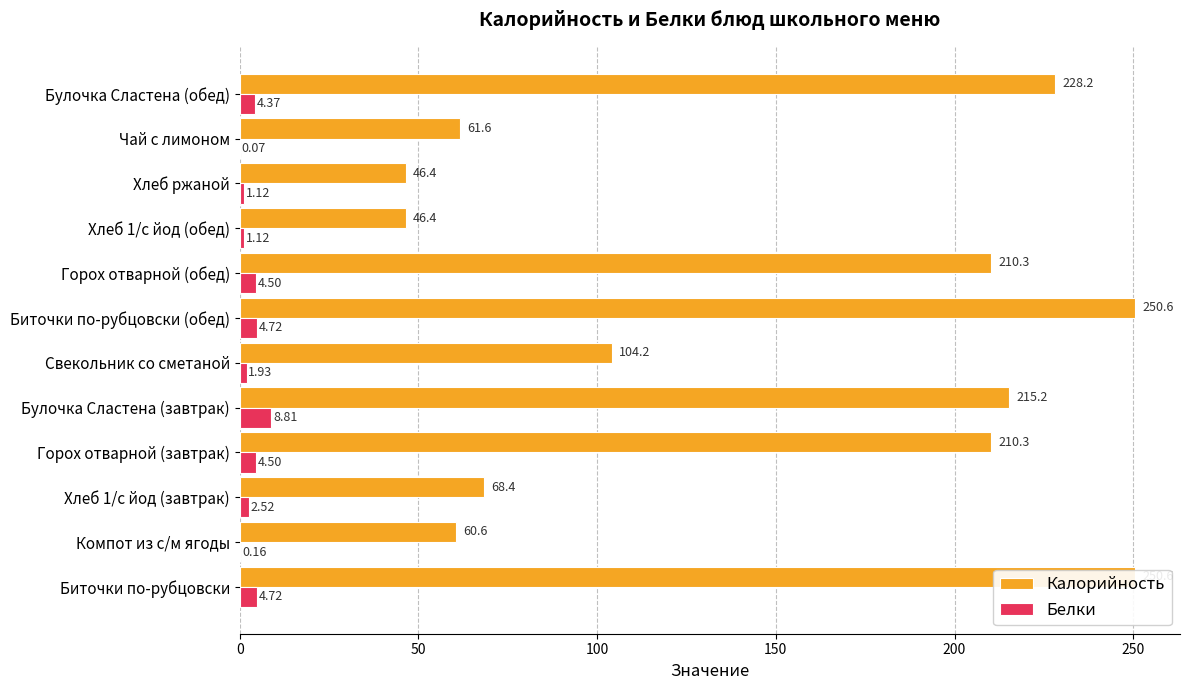

How many groups of bars are there?

12